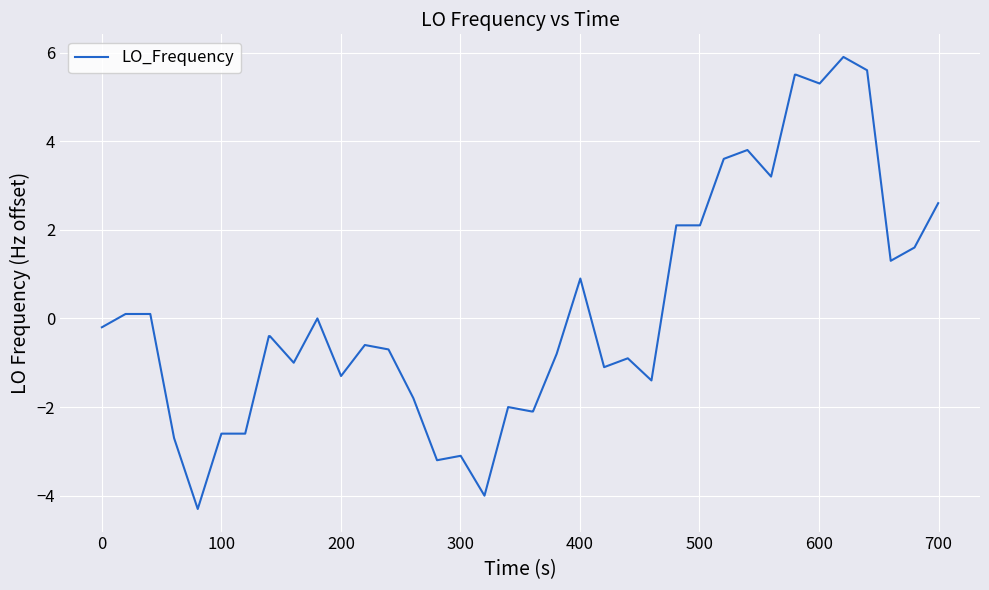

What is the greatest value displayed?

5.9